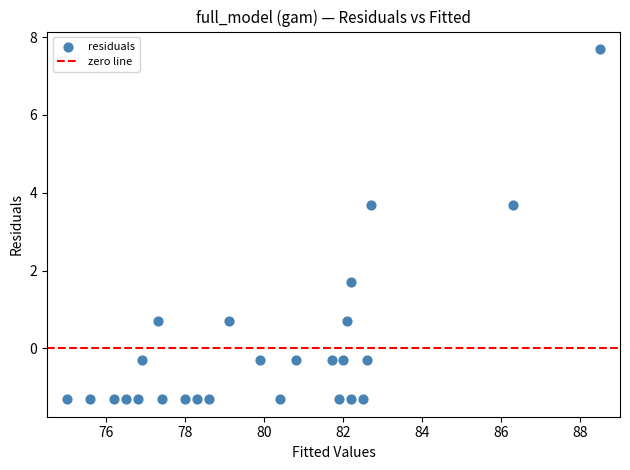

What is the range of X values (max minus min)?

13.5